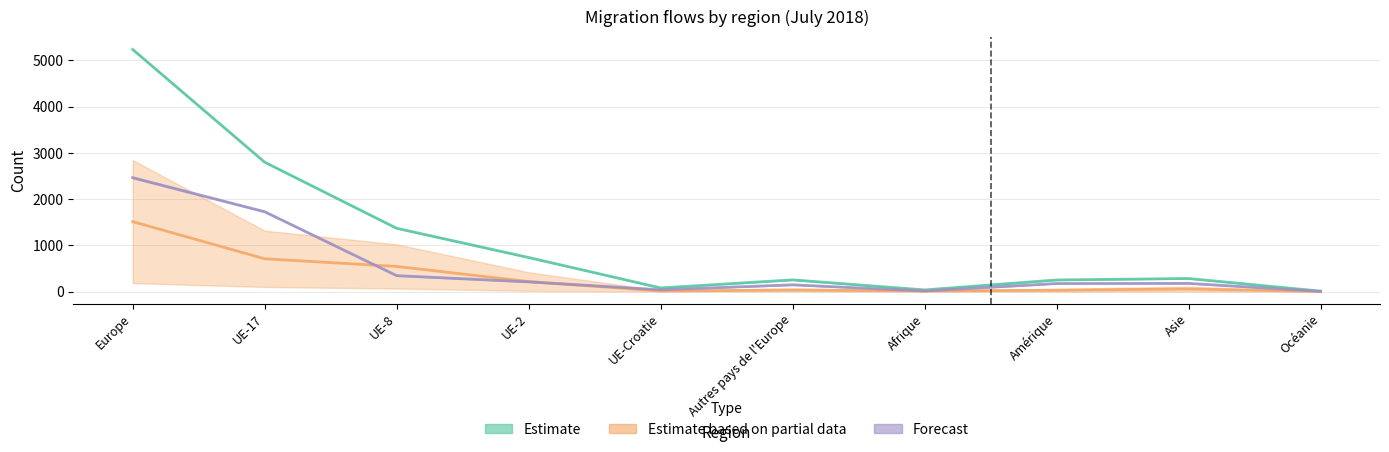

What is the difference between the maximum and minimum values in the Total entrées series?

5229.0